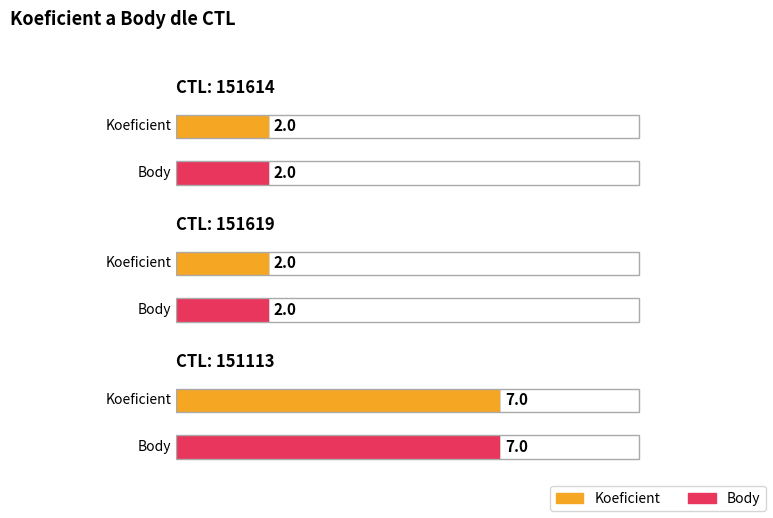

What is the label of the 2nd bar from the left?

151619